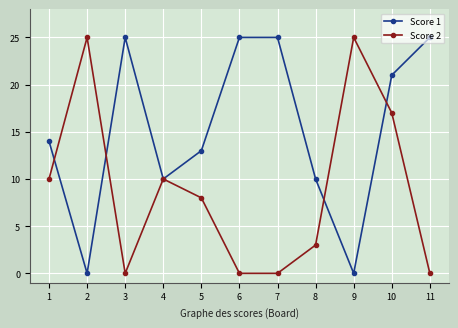

What is the maximum value shown in the chart?

25